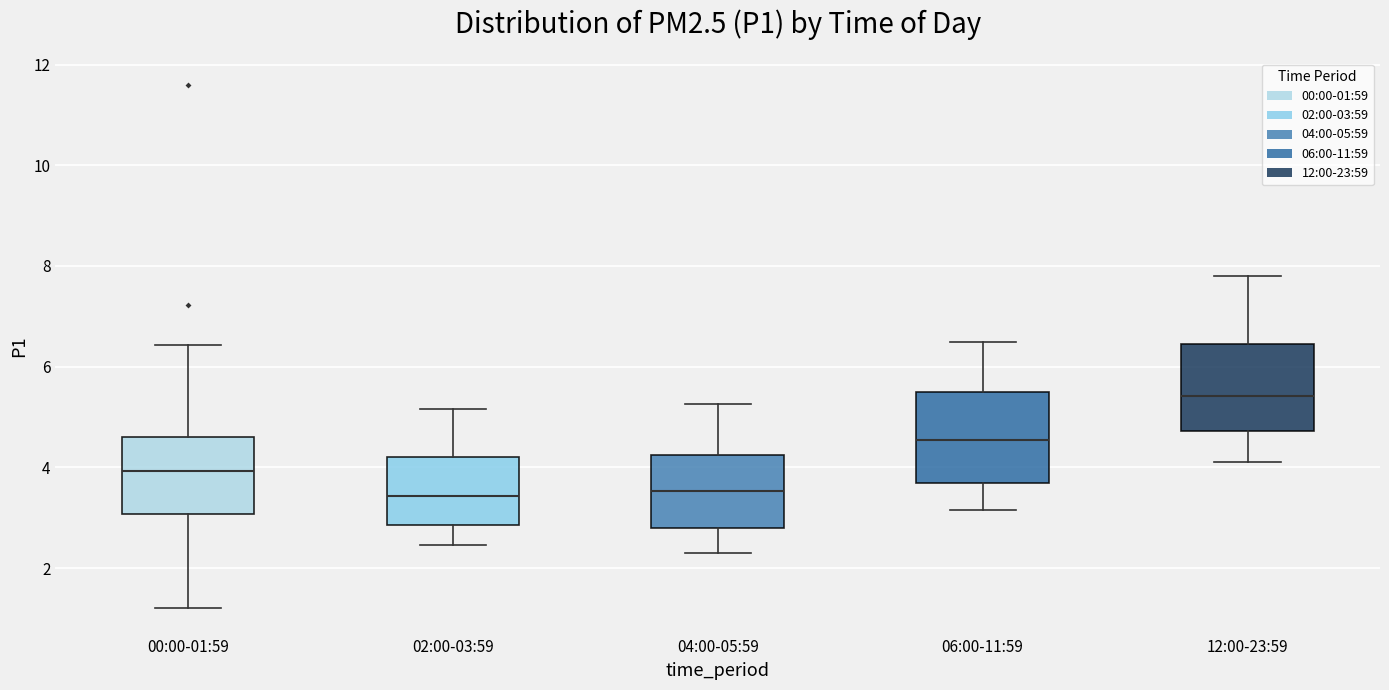

Where is the lower edge of the box for 12:00-23:59 on the y-axis? The values are not printed on the chart, so give them approximately, as read against the axis.

4.8